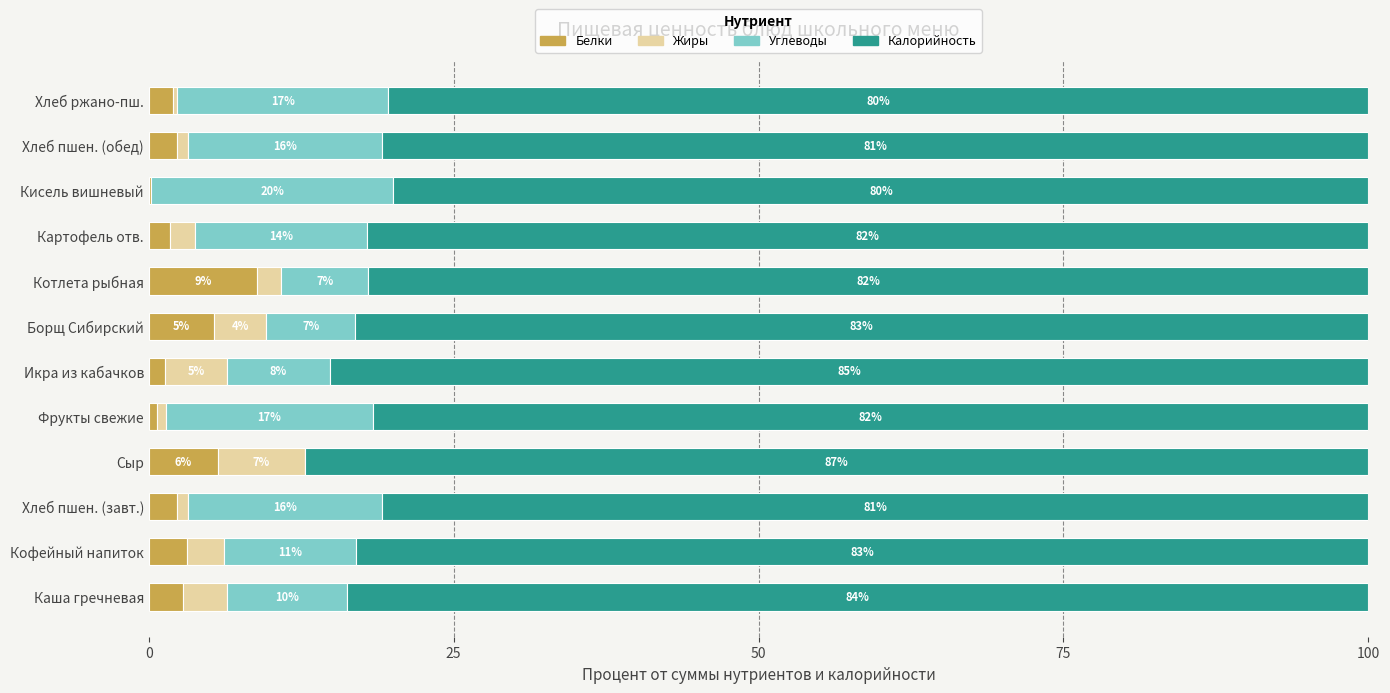

What is the difference between the maximum and minimum values in the Калорийность series?

7.2